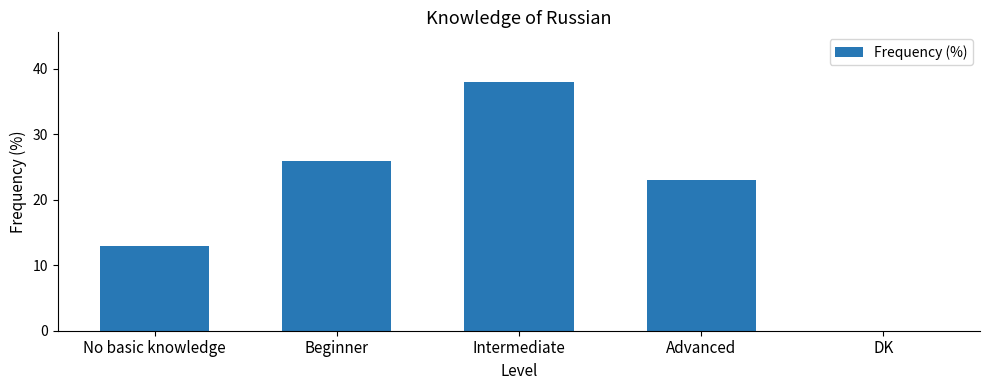

What is the greatest value displayed?

38